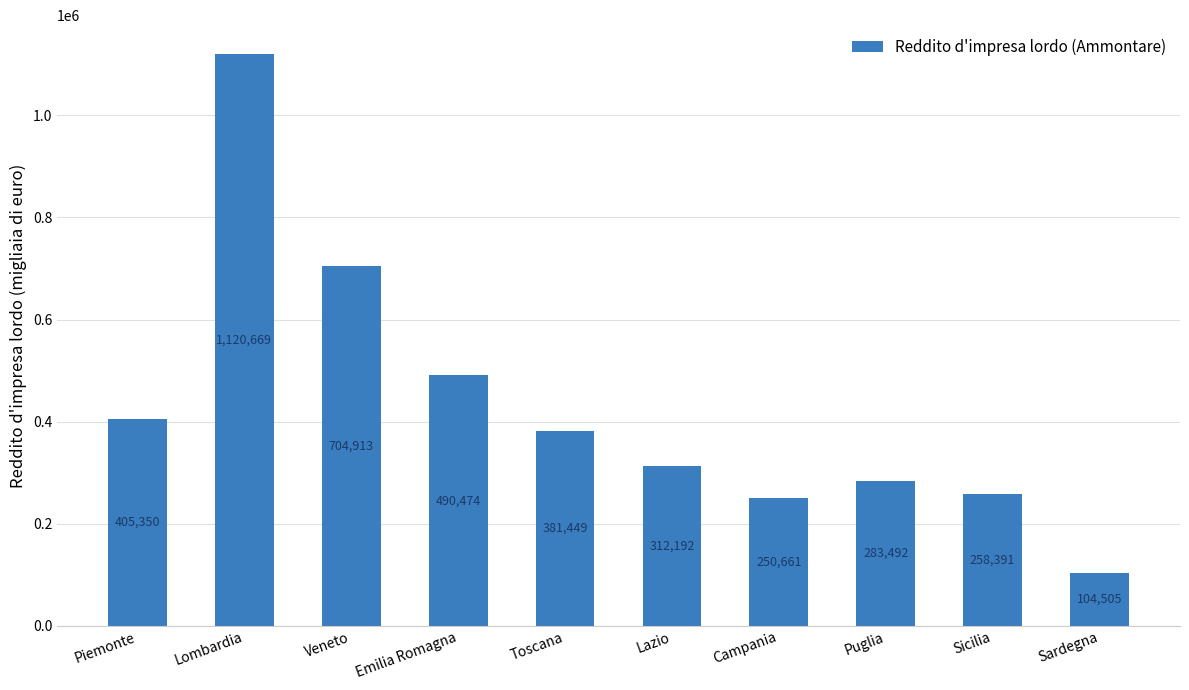

How many categories are shown in the chart?

10